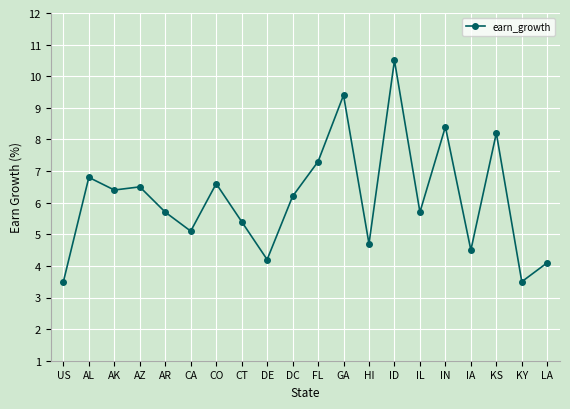

Does the chart display data point markers on the line(s)?

Yes